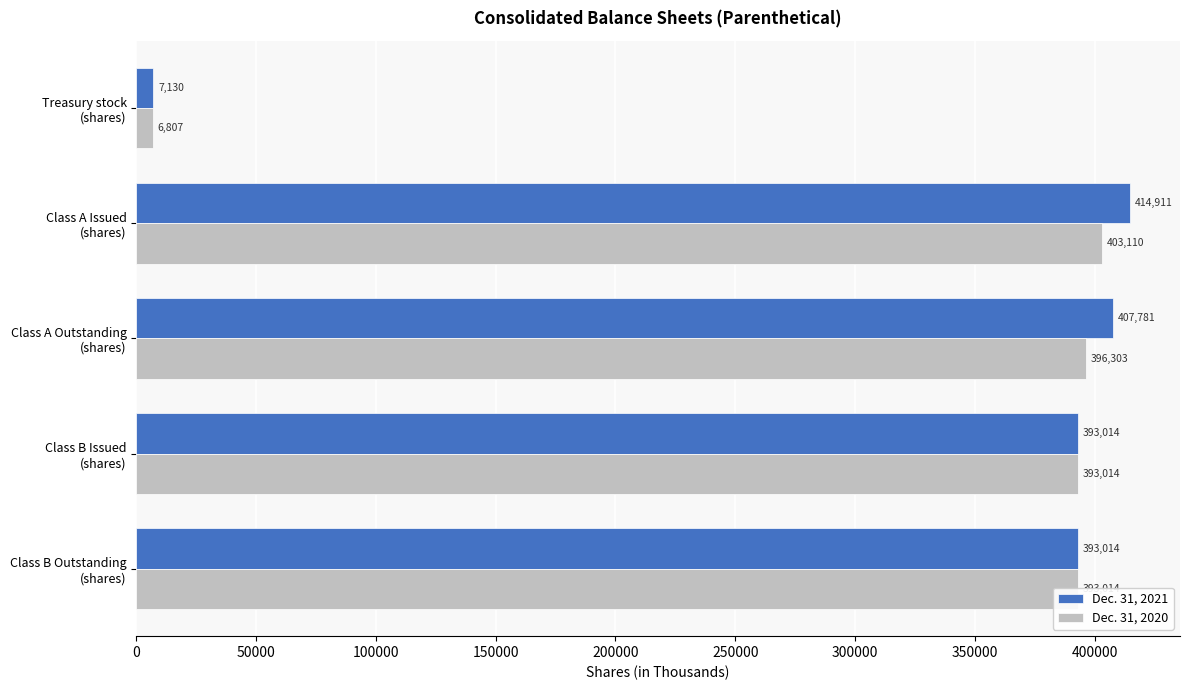

What is the difference between the second highest and minimum values in the Dec. 31, 2020 series?

389496